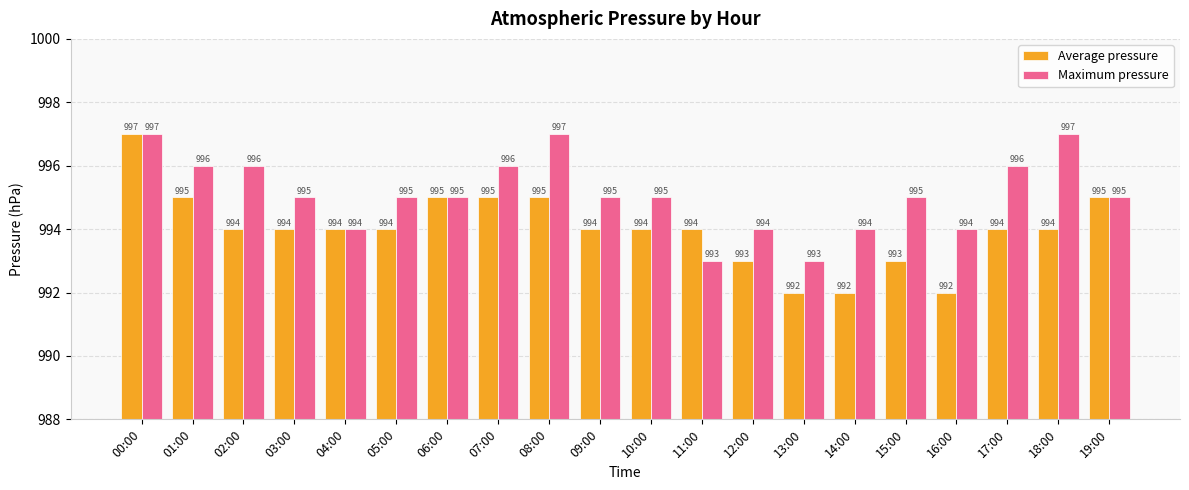

Read the Average pressure value at 14:00.

992